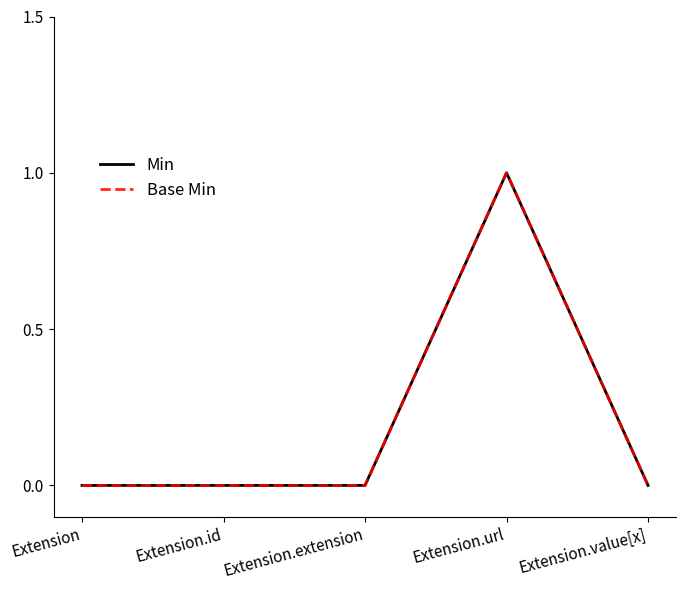

Does the chart display data point markers on the line(s)?

No